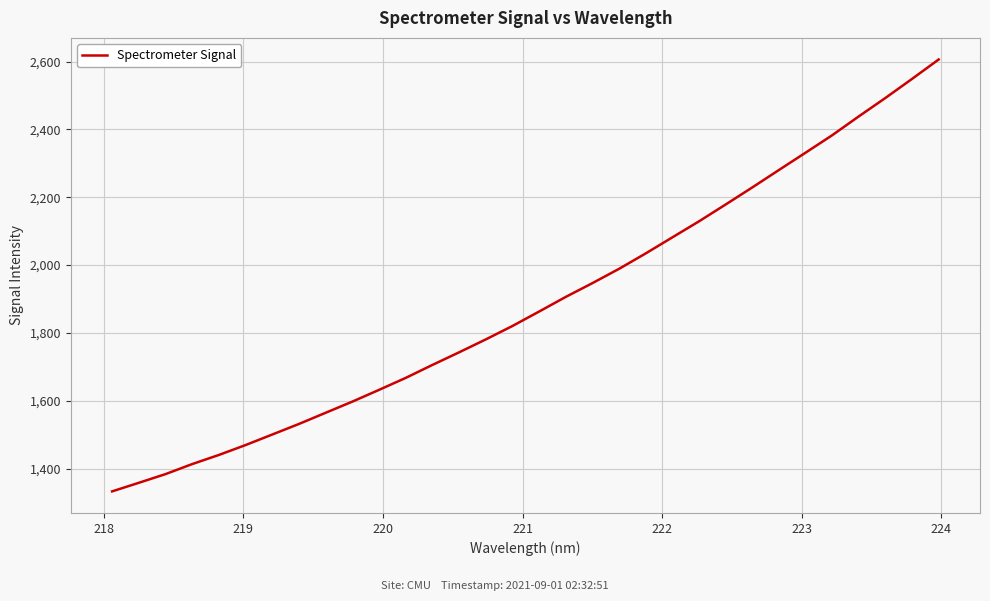

What is the minimum value shown in the chart?

1333.1